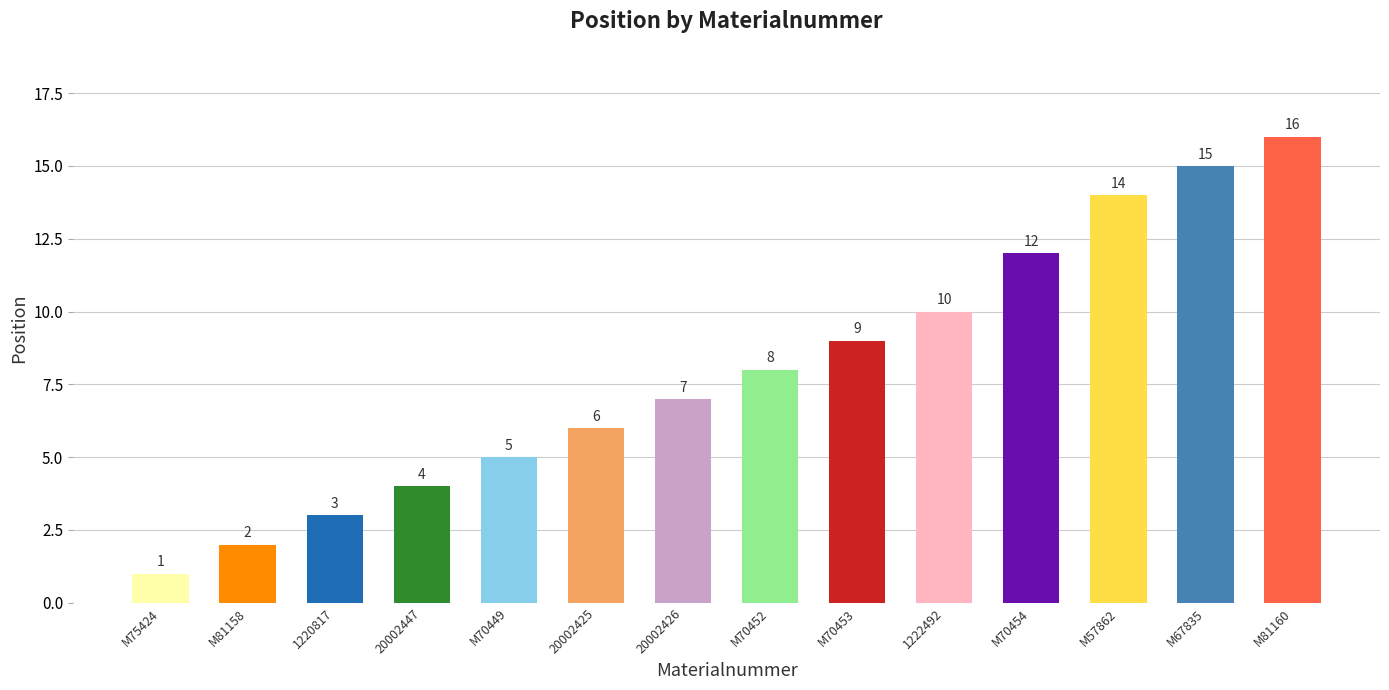

Where is the data nearest to the value 8?

M70452